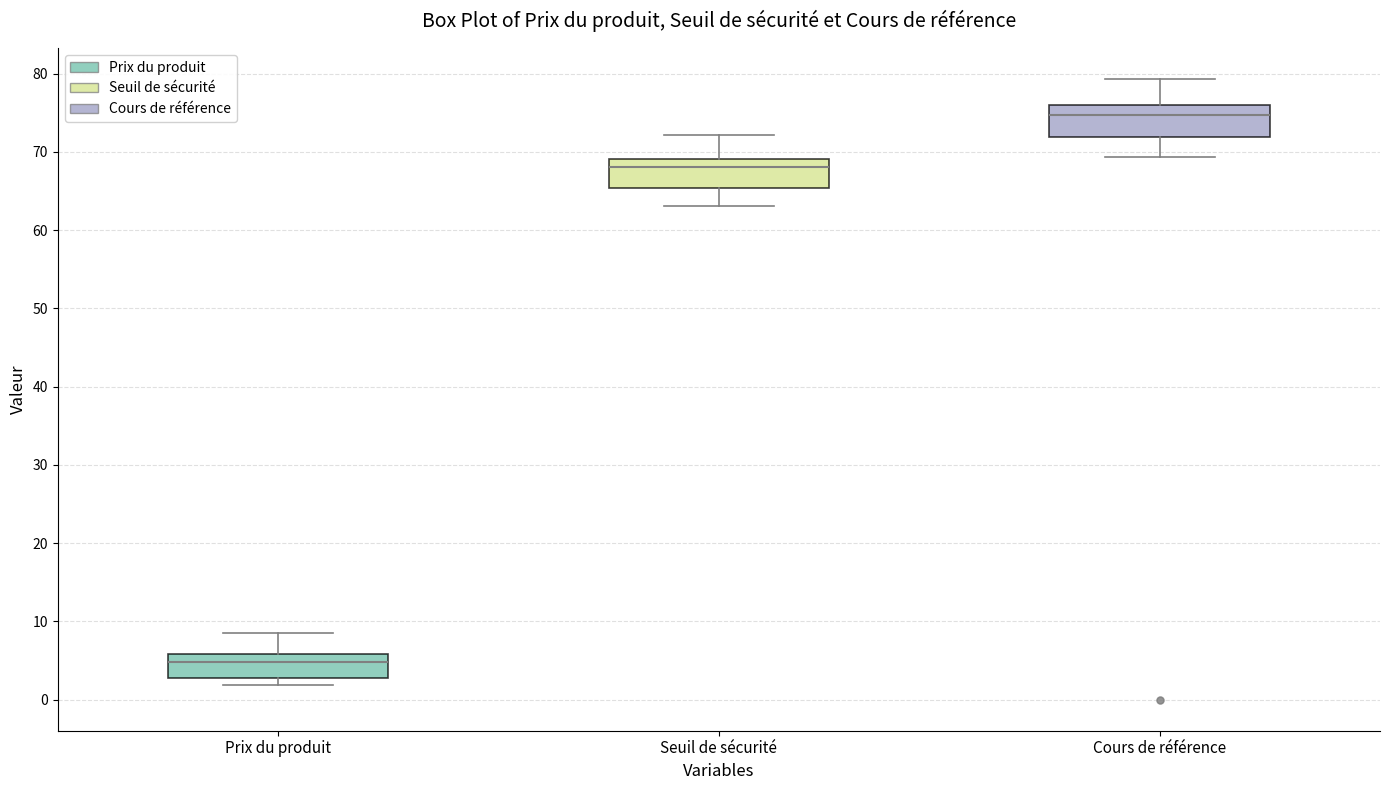

Reading left to right, transcribe this box plot: for each box, give where its median line is, the range the box spans, and where its two whiskers end, as read against the y-axis. The values are not printed on the chart, so give them approximately, as read against the axis.

Prix du produit: median 5, box 3 to 6, whiskers 2 to 8
Seuil de sécurité: median 68, box 65 to 69, whiskers 63 to 72
Cours de référence: median 75, box 72 to 76, whiskers 69 to 79